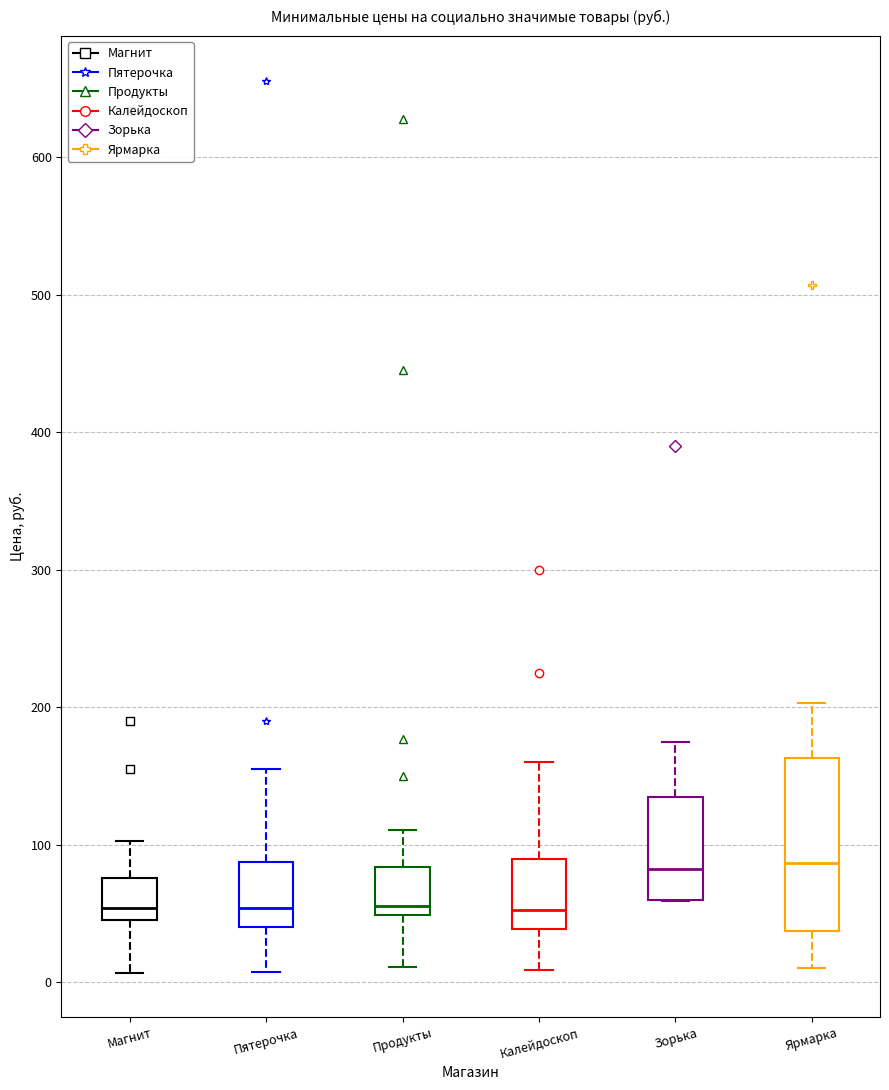

Reading left to right, read every box against the y-axis: the position of its median line, the range the box covers, and the ends of its whiskers. The values are not printed on the chart, so give them approximately, as read against the axis.

Магнит: median 50, box 40 to 80, whiskers 10 to 100
Пятерочка: median 50, box 40 to 90, whiskers 10 to 150
Продукты: median 60, box 50 to 80, whiskers 10 to 110
Калейдоскоп: median 50, box 40 to 90, whiskers 10 to 160
Зорька: median 80, box 60 to 130, whiskers 60 to 180
Ярмарка: median 90, box 40 to 160, whiskers 10 to 200